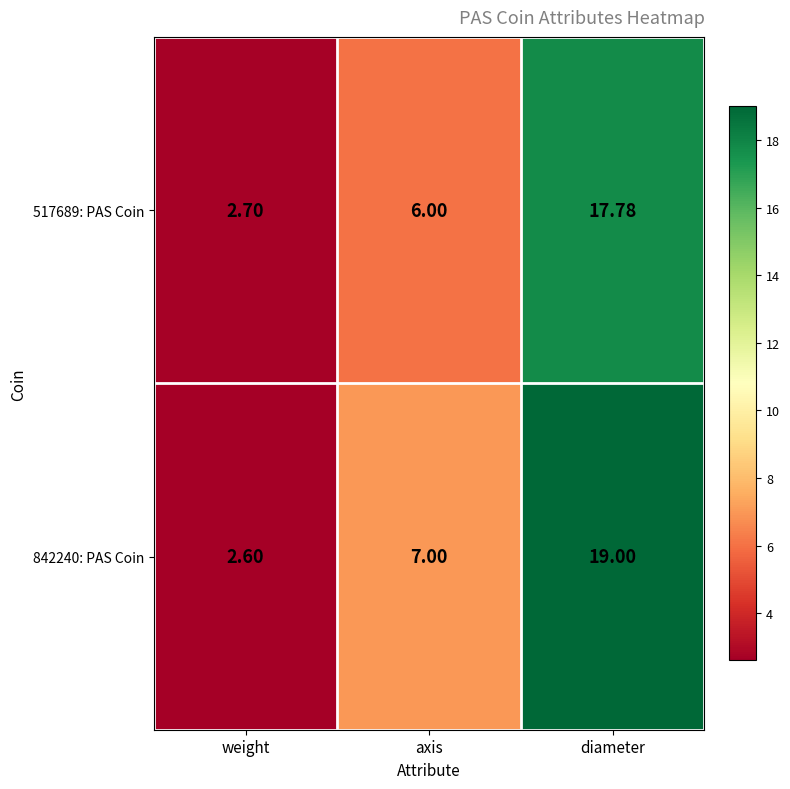

Rank the series at axis from lowest to highest value.

517689: PAS Coin, 842240: PAS Coin